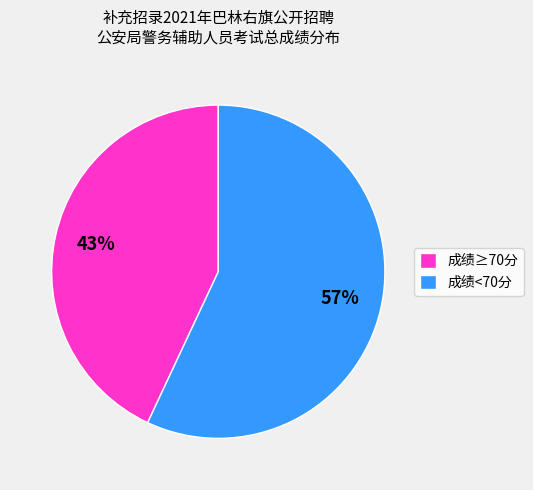

The 成绩≥70分 slice represents 43% of the pie. True or false?

True